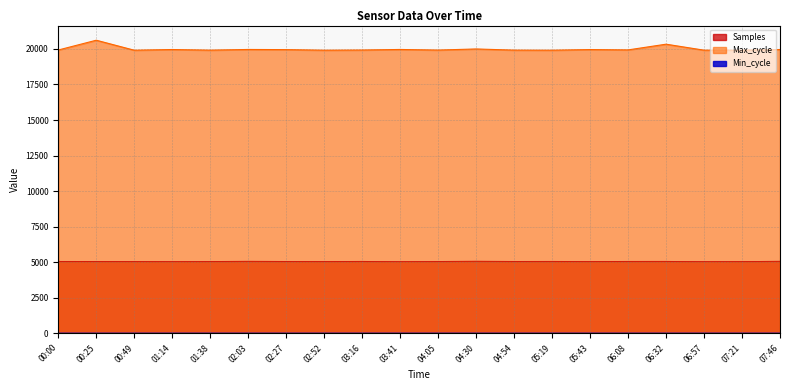

Read the Max_cycle value at 05:43.

19955.0